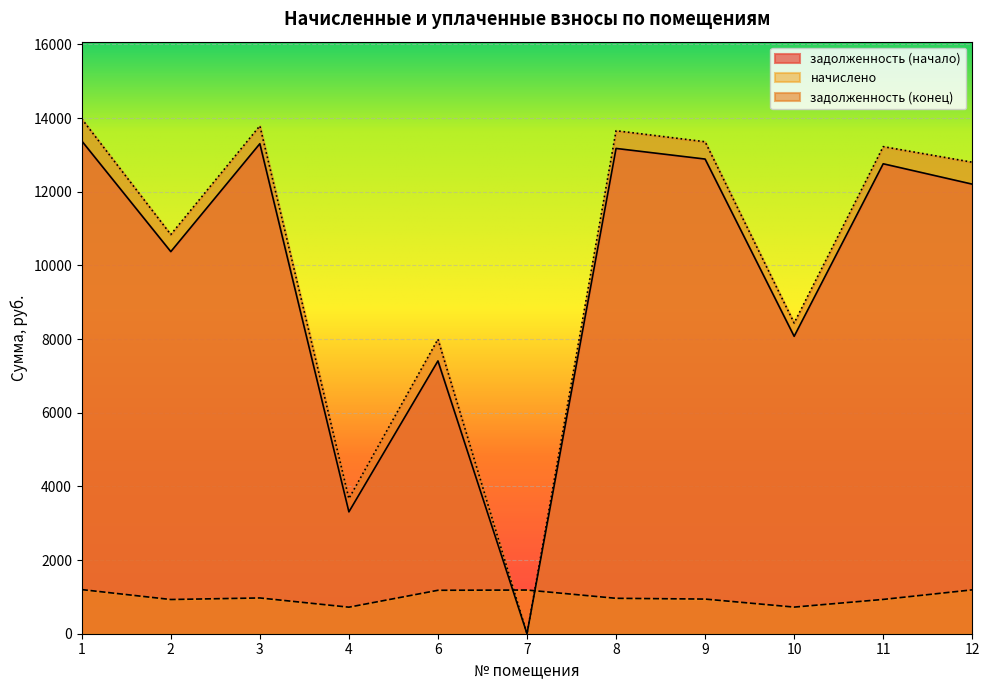

What is the sum of all начислено values?

10932.5